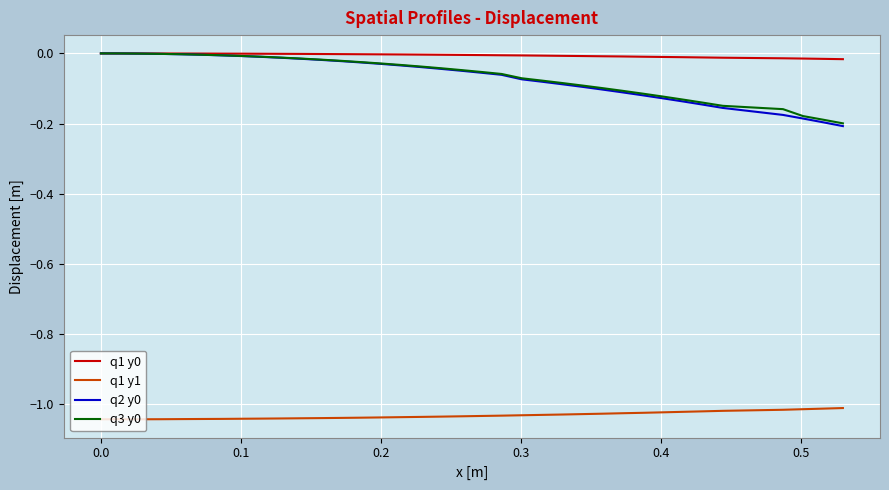

True or false: q1 y1 and q2 y0 cross at least once.

False